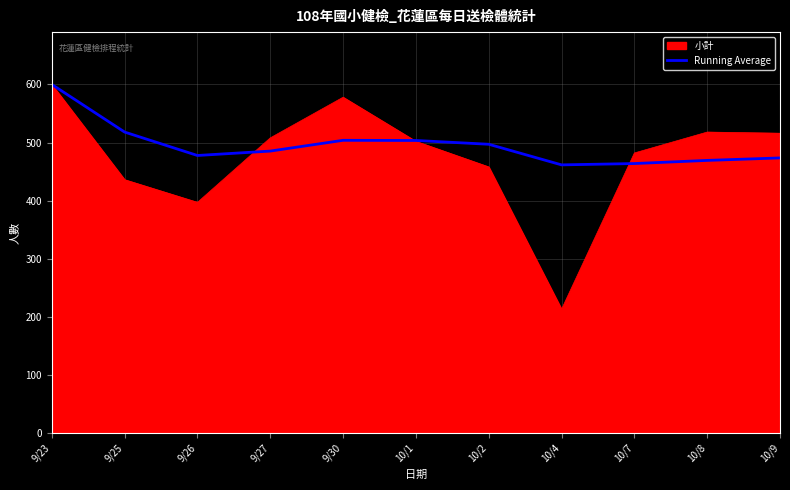

Read the 小計 value at 10/8.

518.0